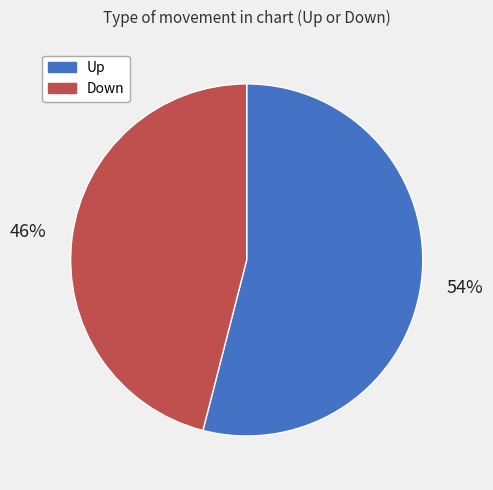

How many slices are in this pie chart?

2